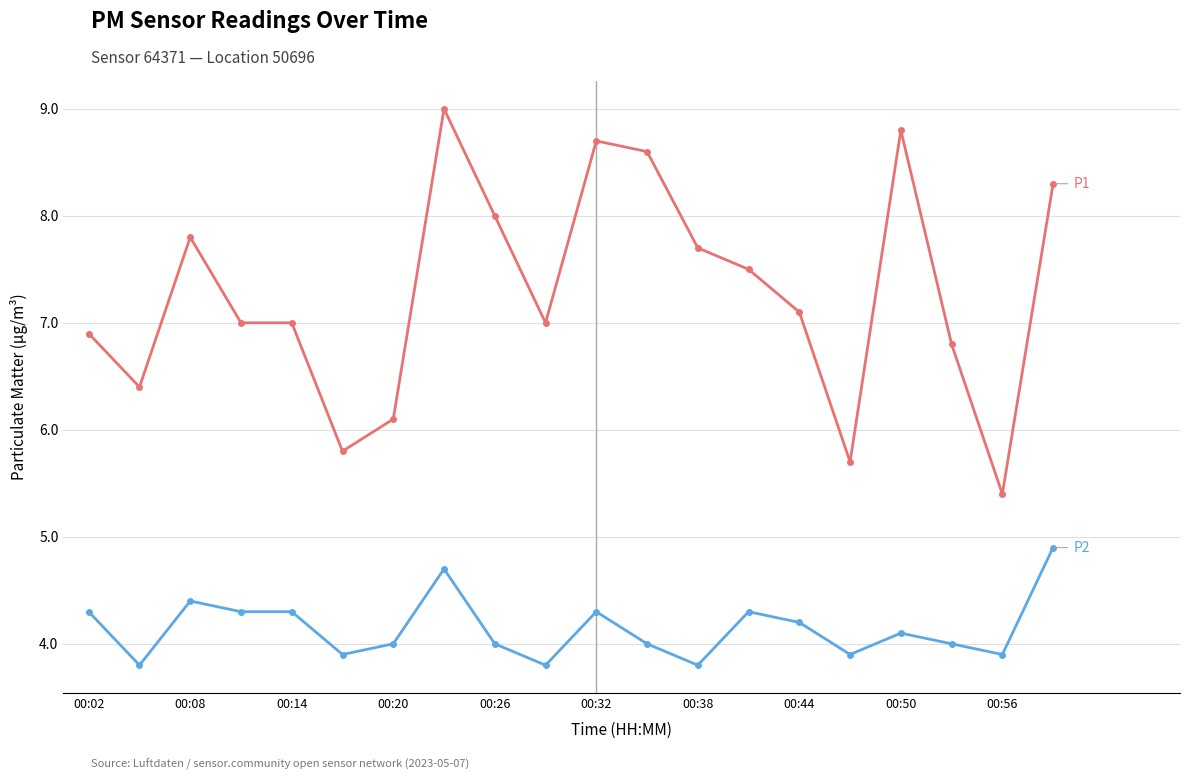

What is the smallest value displayed?

3.8